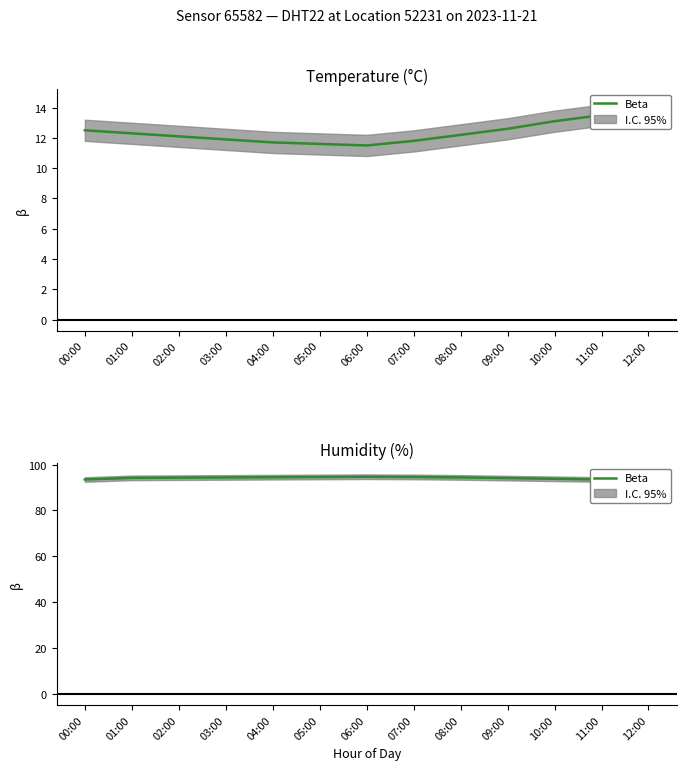

True or false: the data shows 93.5 at 00:00.

True